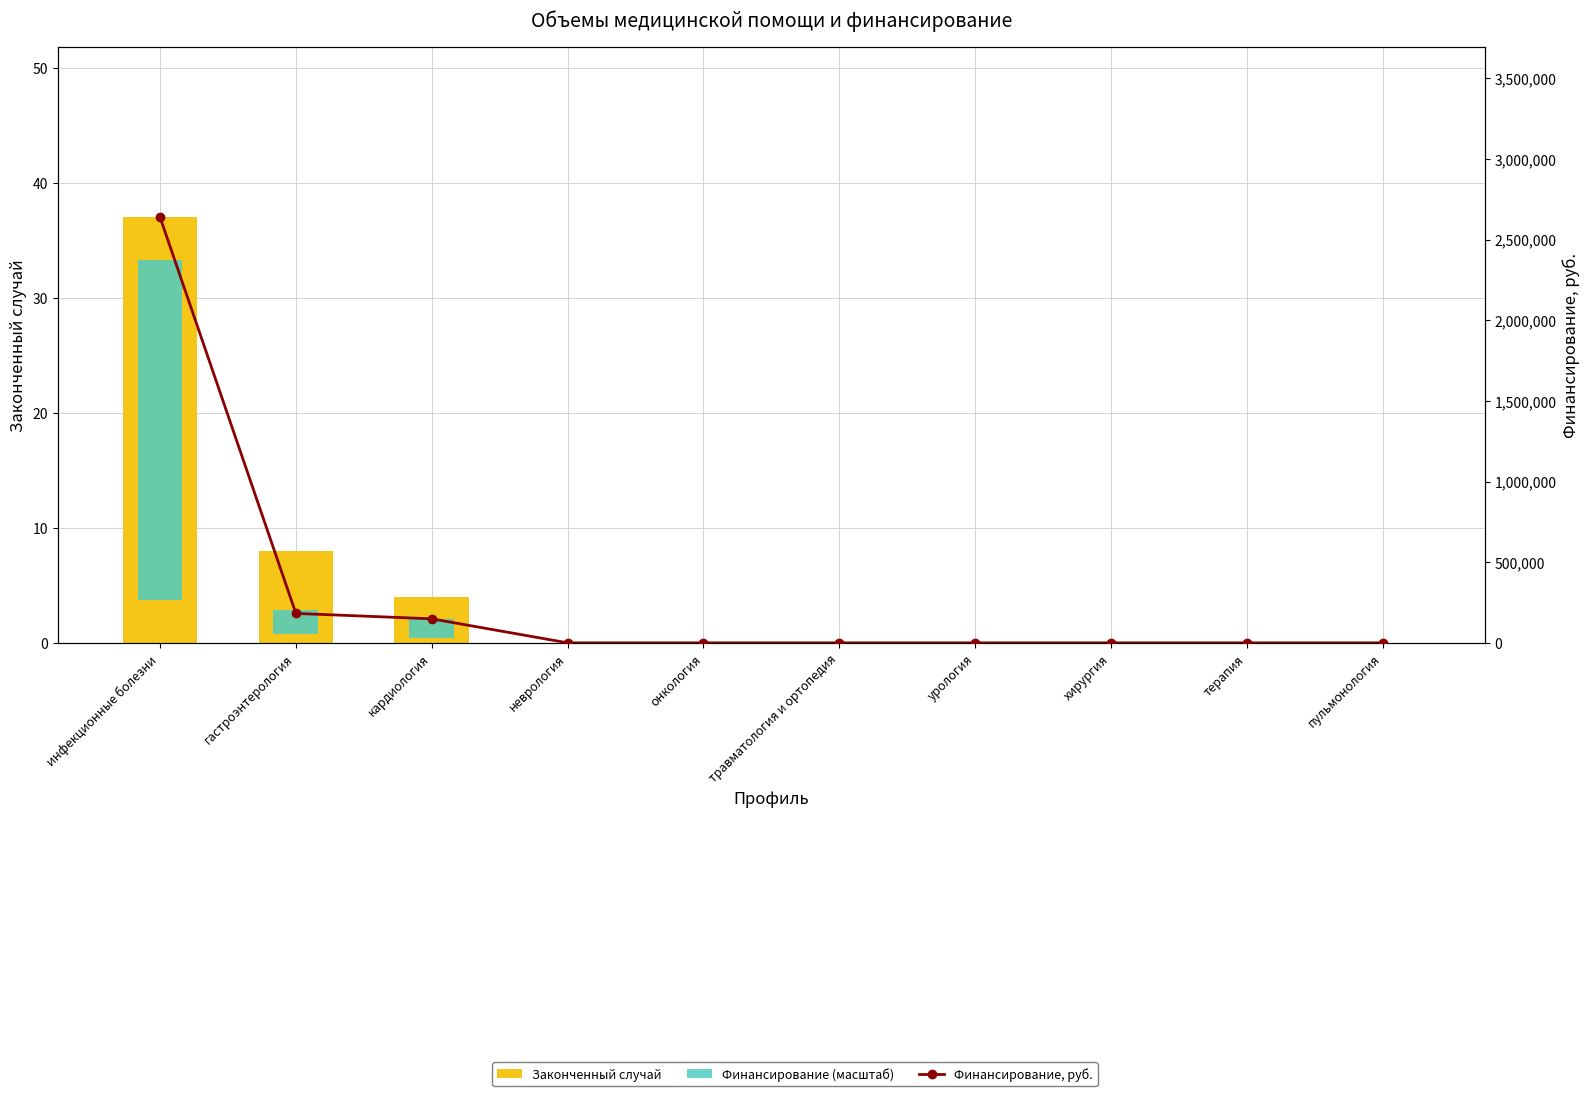

Reading right to left, extract all data points from this chart.

Законченный случай: 0.0	0.0	0.0	0.0	0.0	0.0	0.0	4.0	8.0	37.0
Финансирование (масштаб): 0.0	0.0	0.0	0.0	0.0	0.0	0.0	1.7	2.0	29.6
Финансирование, руб.: 0.0	0.0	0.0	0.0	0.0	0.0	0.0	148834.0	182374.0	2638715.0